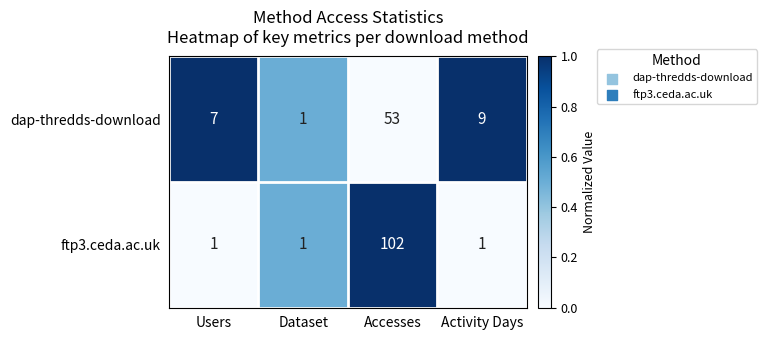

Which series has the largest total across all categories?

ftp3.ceda.ac.uk